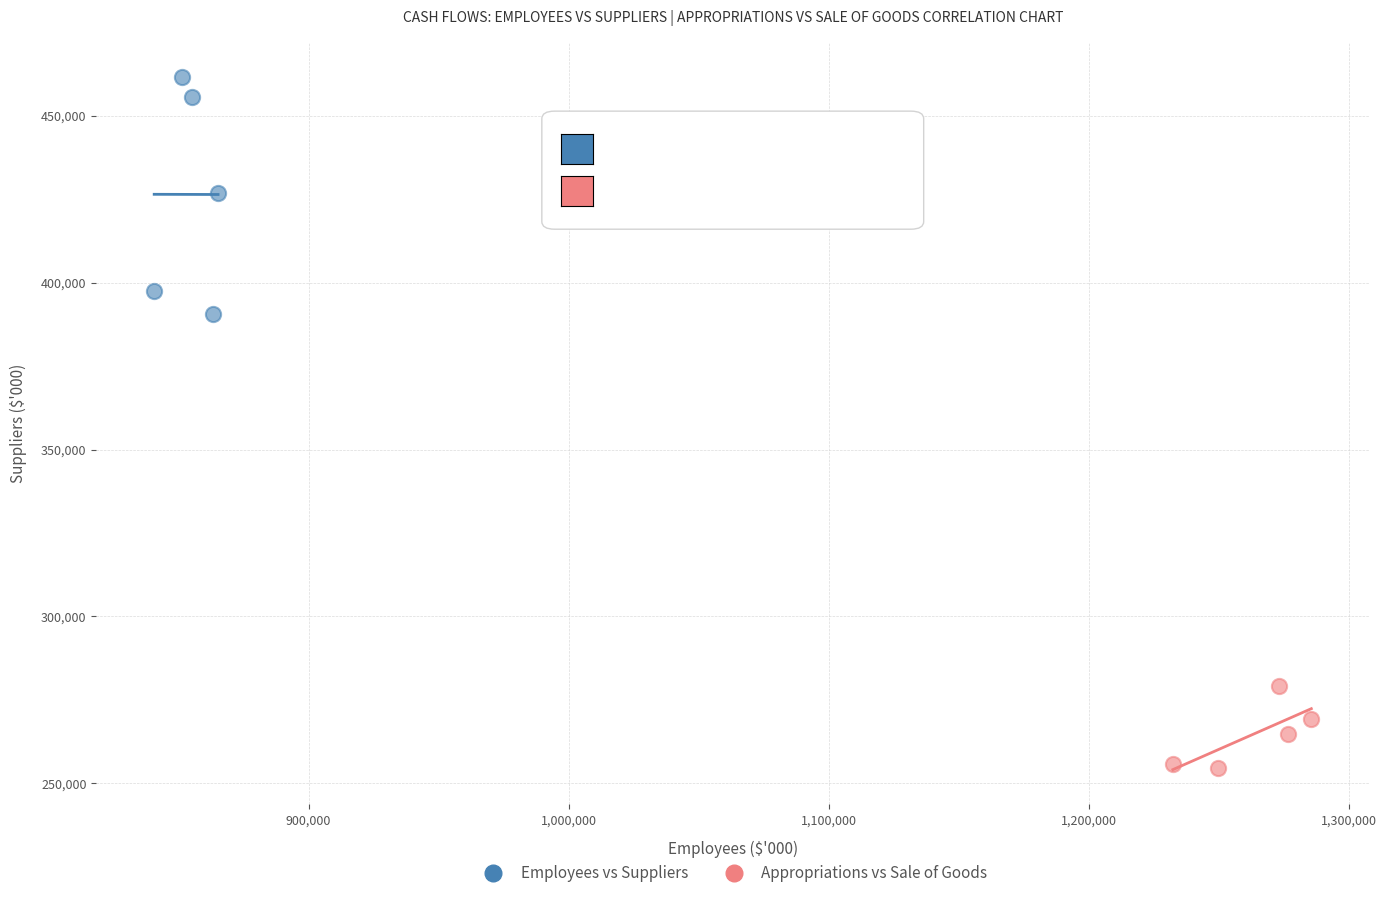

Which series has the widest spread of Y values?

Employees vs Suppliers